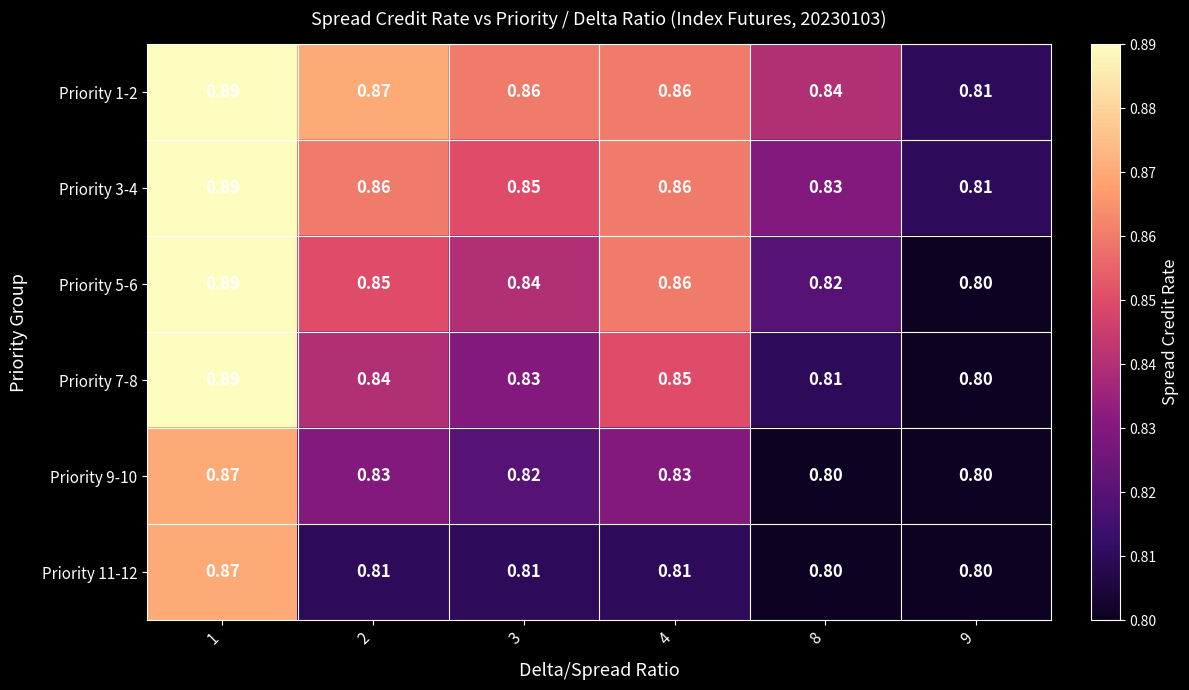

At how many categories does at least one series exceed 0?

6